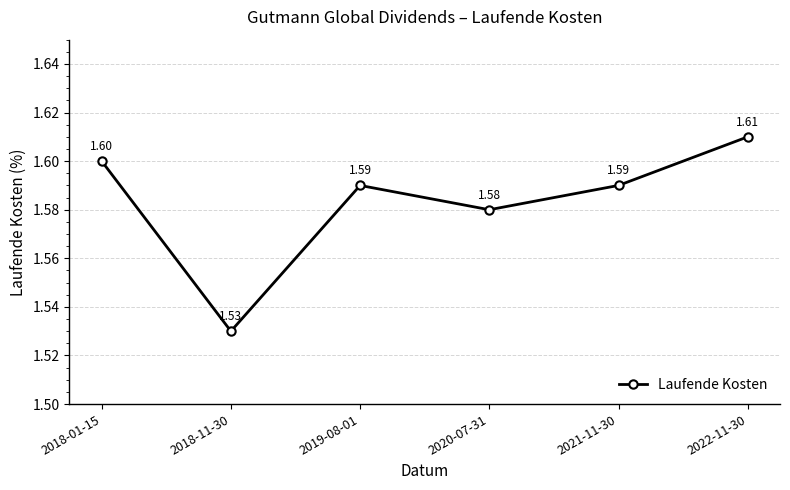

How many points are lower than both their immediate neighbors (excluding endpoints)?

2